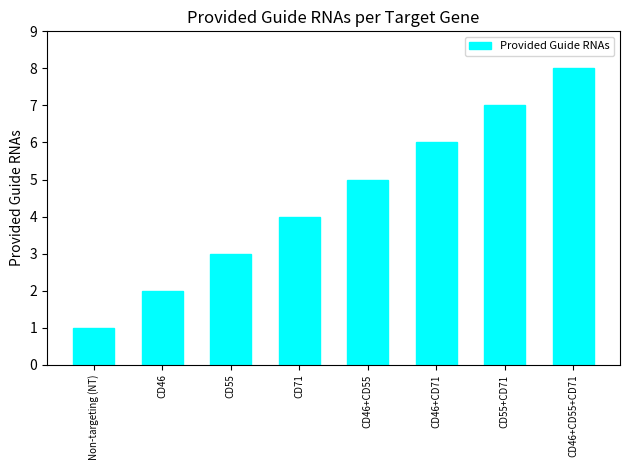

Reading left to right, what are all the values shown in this chart?

1	2	3	4	5	6	7	8